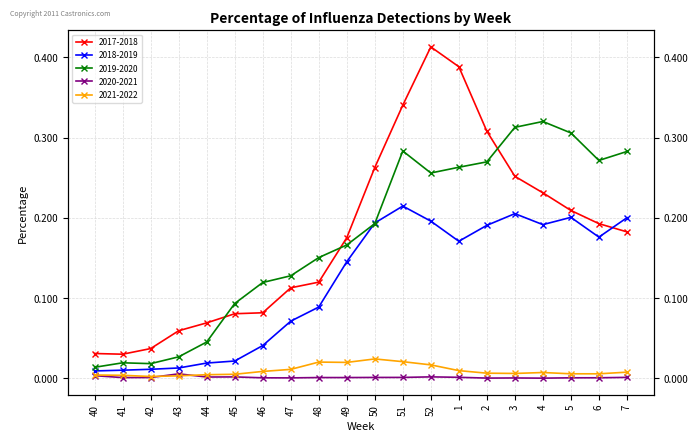

The 2021-2022 series shows 0.0 at 43. True or false?

True